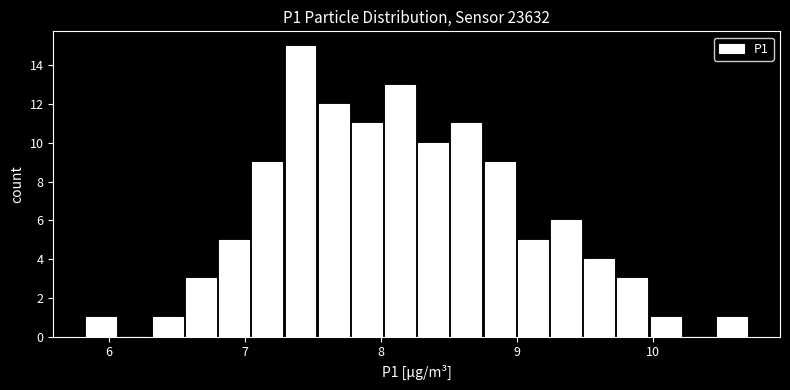

Read against the x-axis, roughly where is the centre of the tallest bar?

7.4